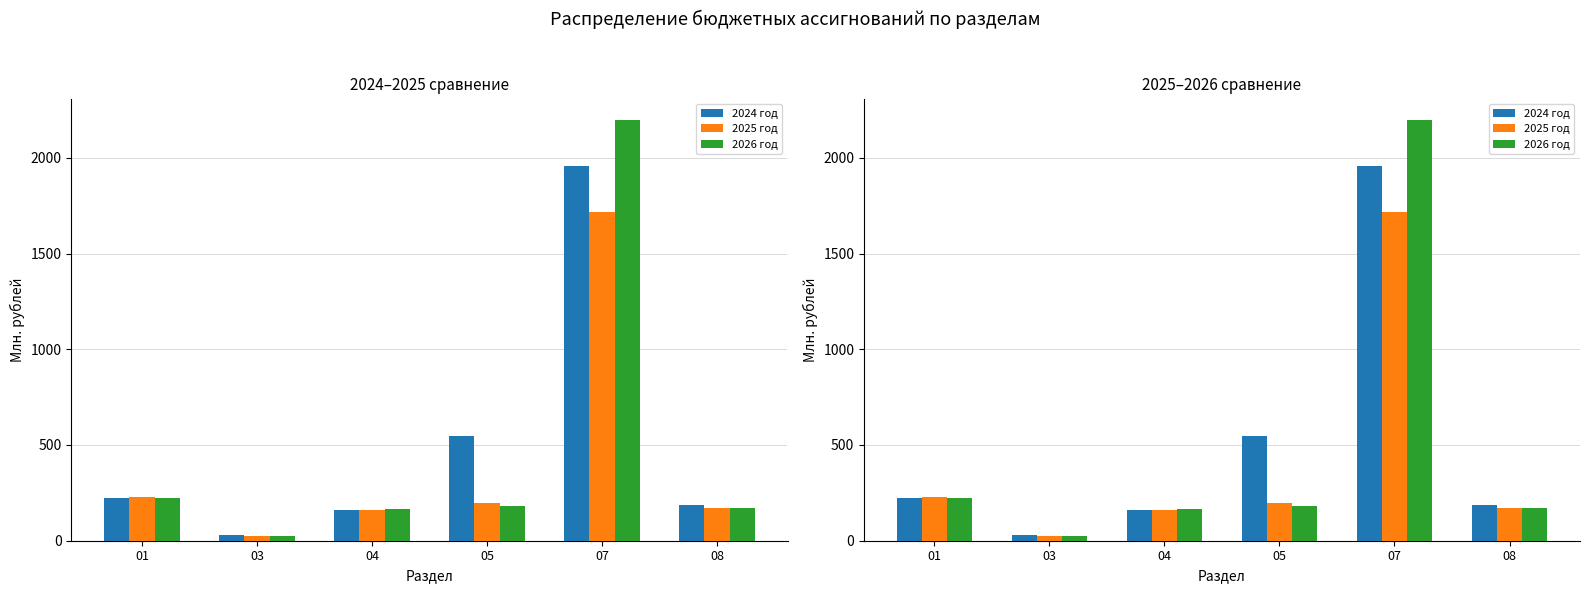

How many distinct data groups are displayed?

3